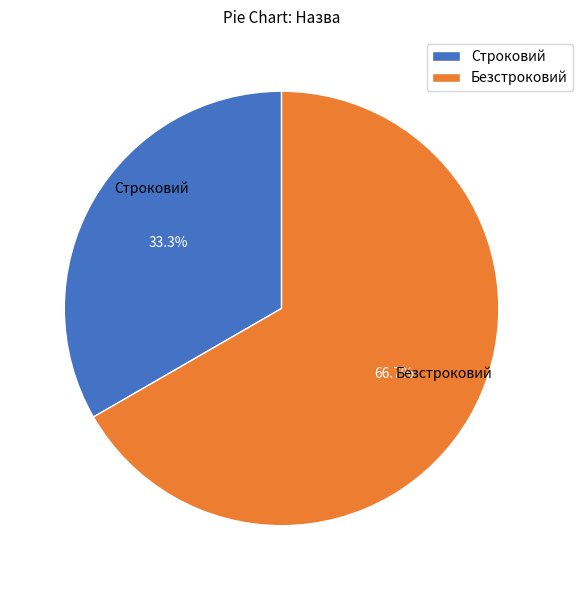

The Строковий slice represents 19% of the pie. True or false?

False